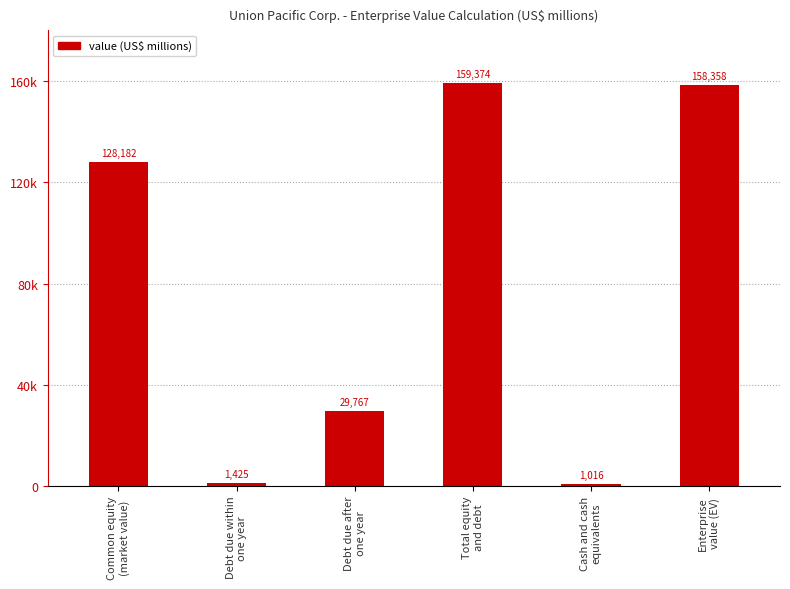

What position from the right is Enterprise
value (EV)?

1